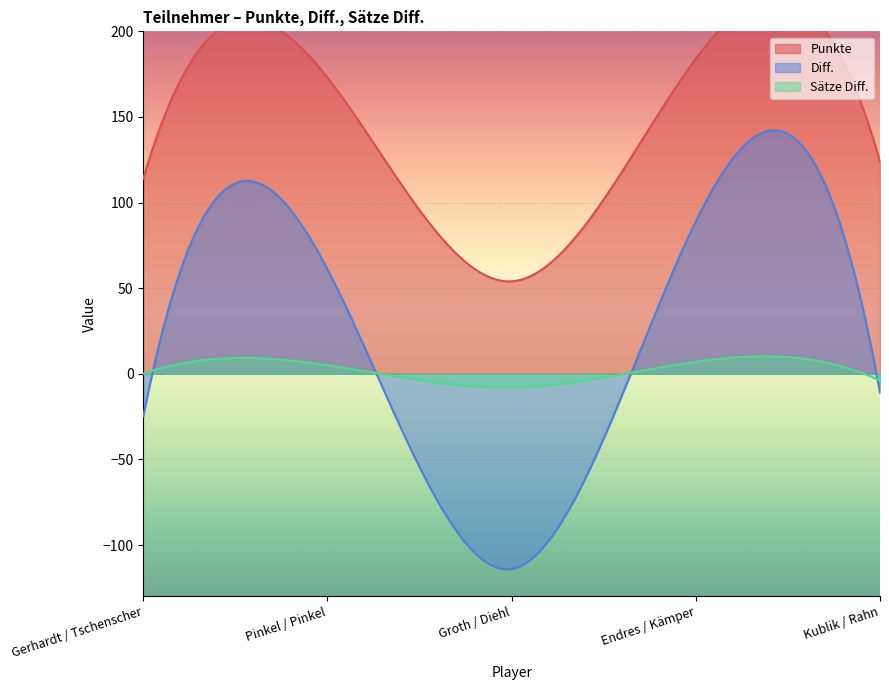

Which label corresponds to the largest value in the chart?

Endres / Kämper